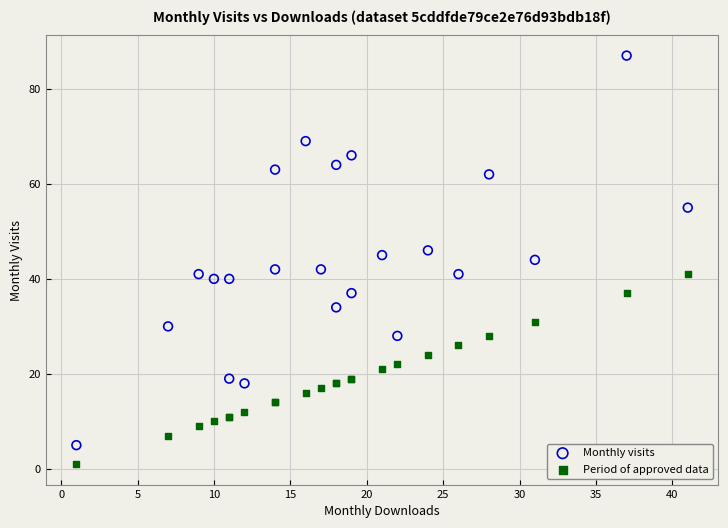

Which series reaches the maximum Y coordinate?

Monthly visits